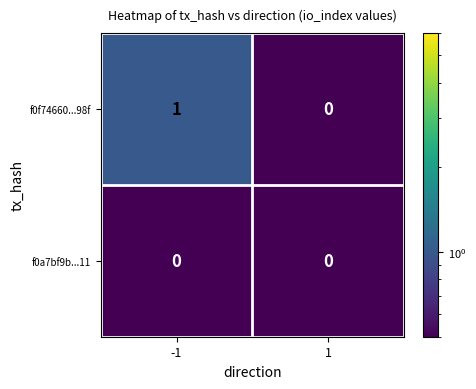

What is the maximum value shown in the chart?

1